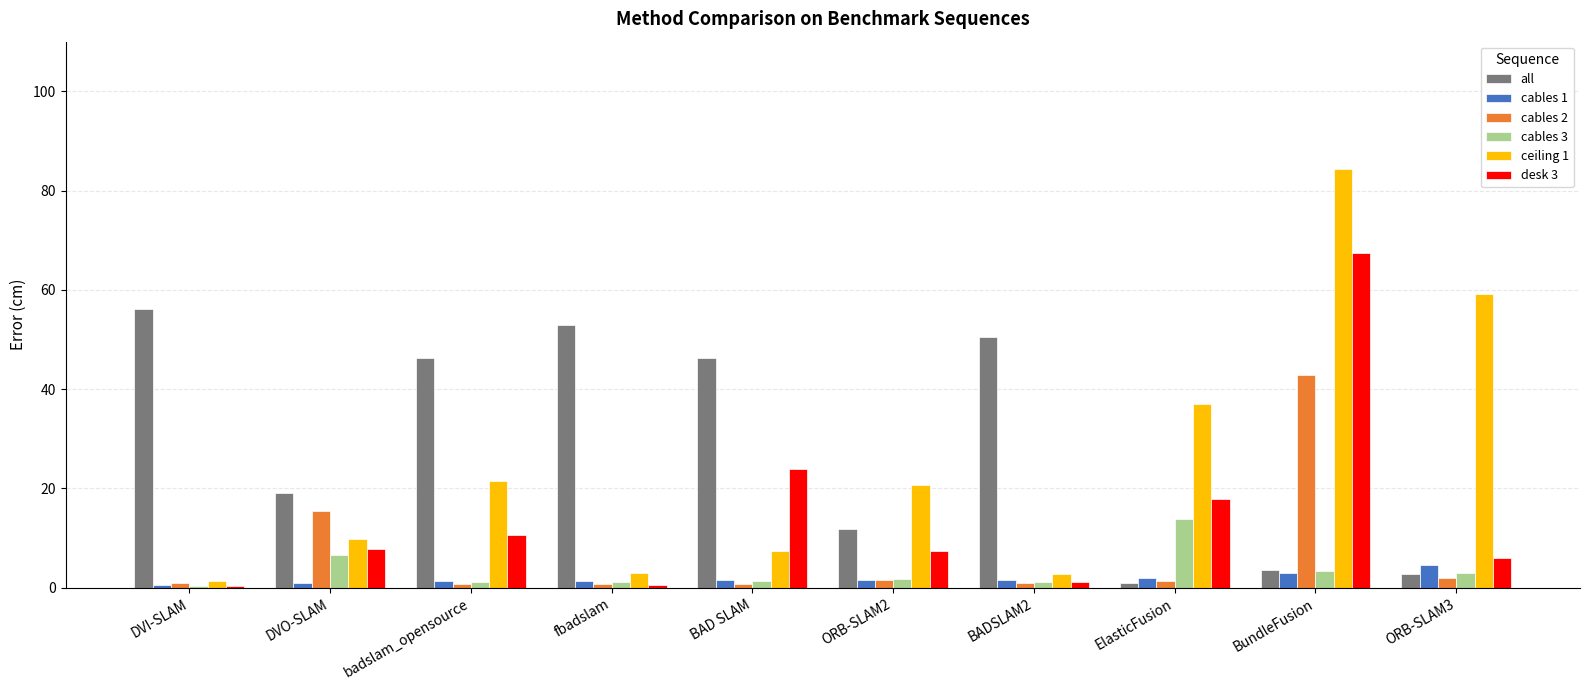

The value of cables 3 at ElasticFusion is 4.9. True or false?

False